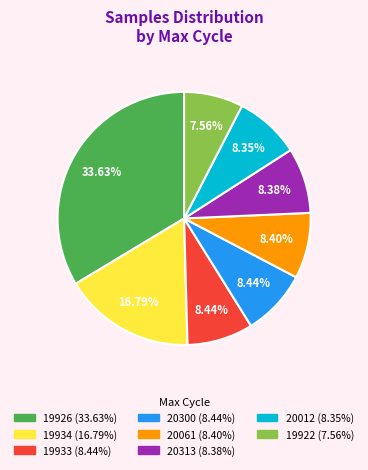

Is there any slice that represents more than half of the pie?

No